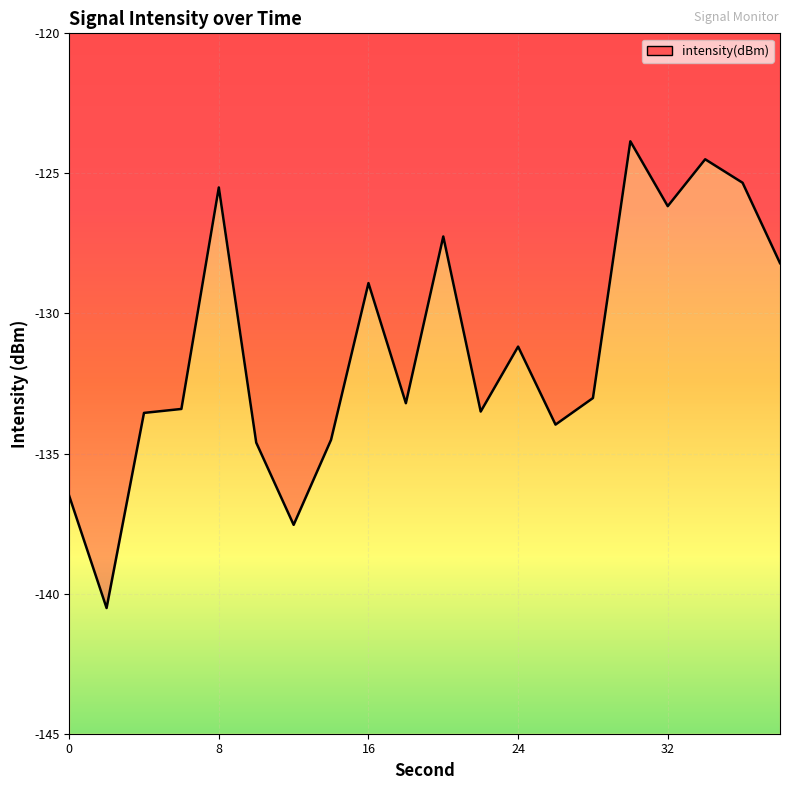

Which has a higher value, 4 or 18?

18